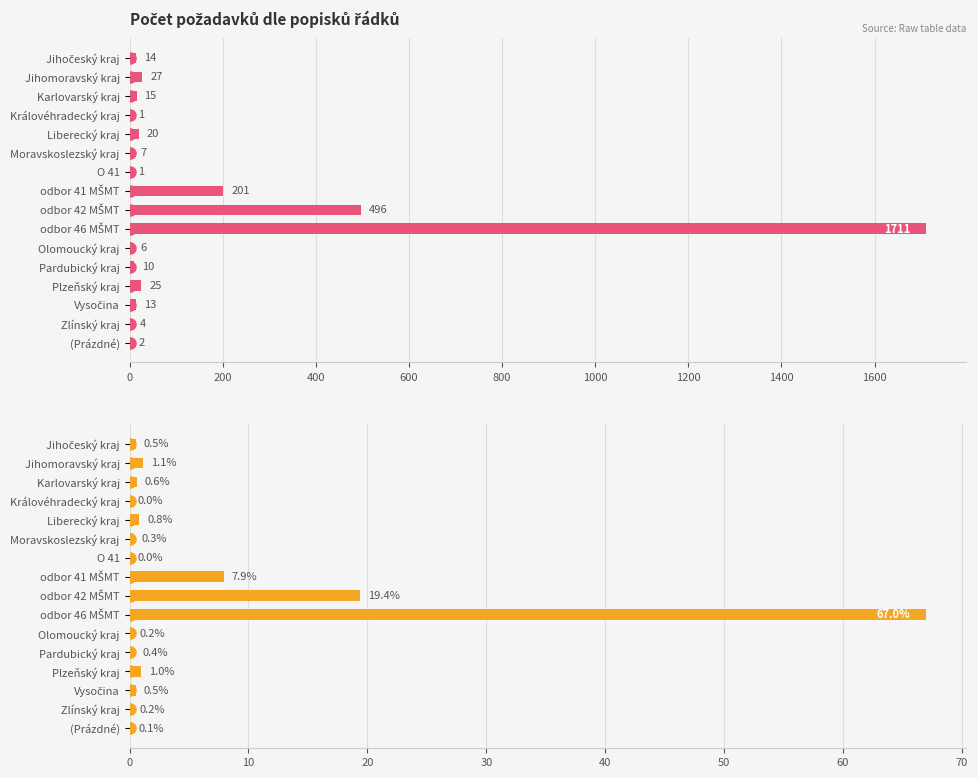

Reading right to left, extract all data points from this chart.

0.1	0.2	0.5	1.0	0.4	0.2	67.0	19.4	7.9	0.0	0.3	0.8	0.0	0.6	1.1	0.5